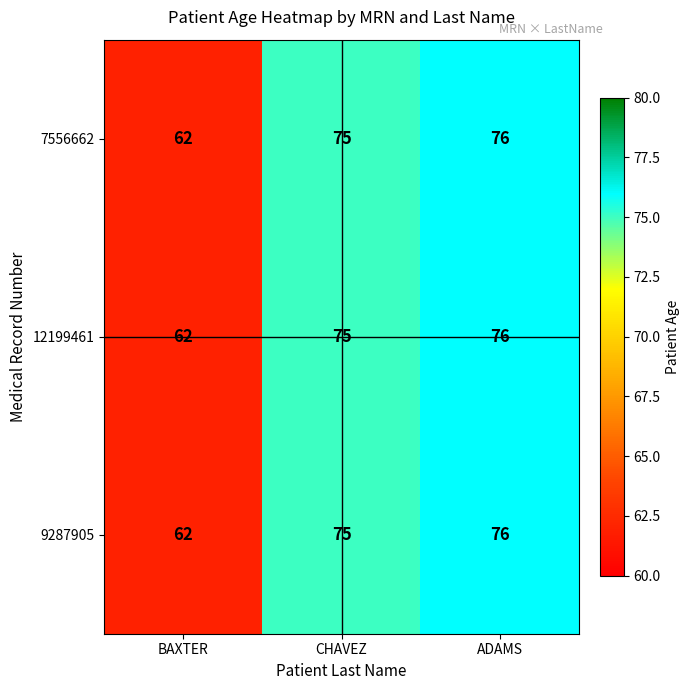

What is the difference between the second highest and minimum values in the 12199461 series?

13